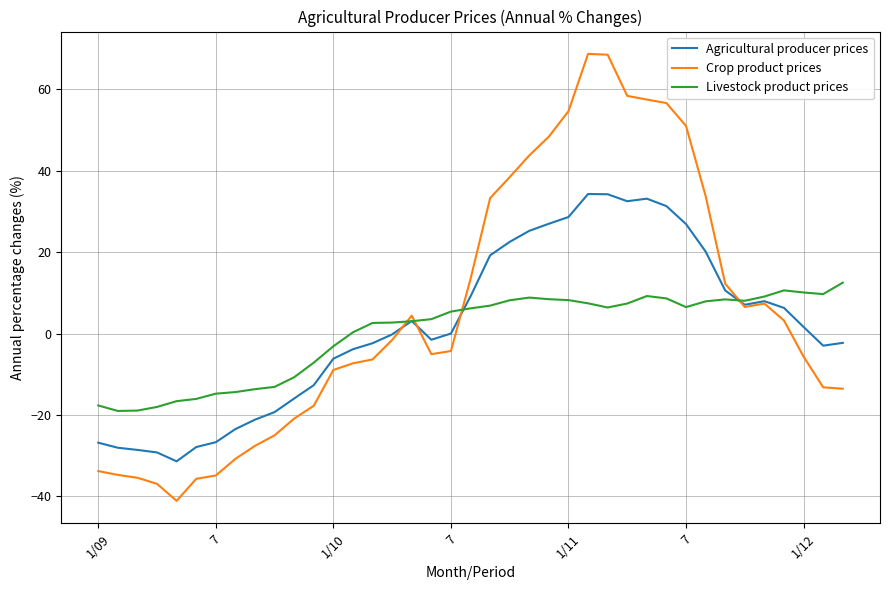

What is the sum of all Agricultural producer prices values?

70.2